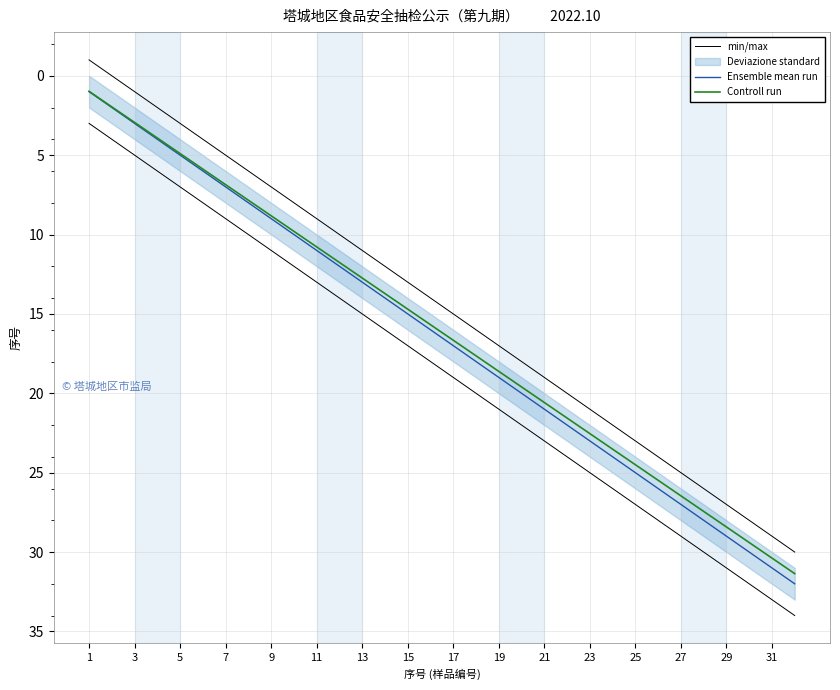

What is the difference between the Controll run values at 21 and 25?

3.9